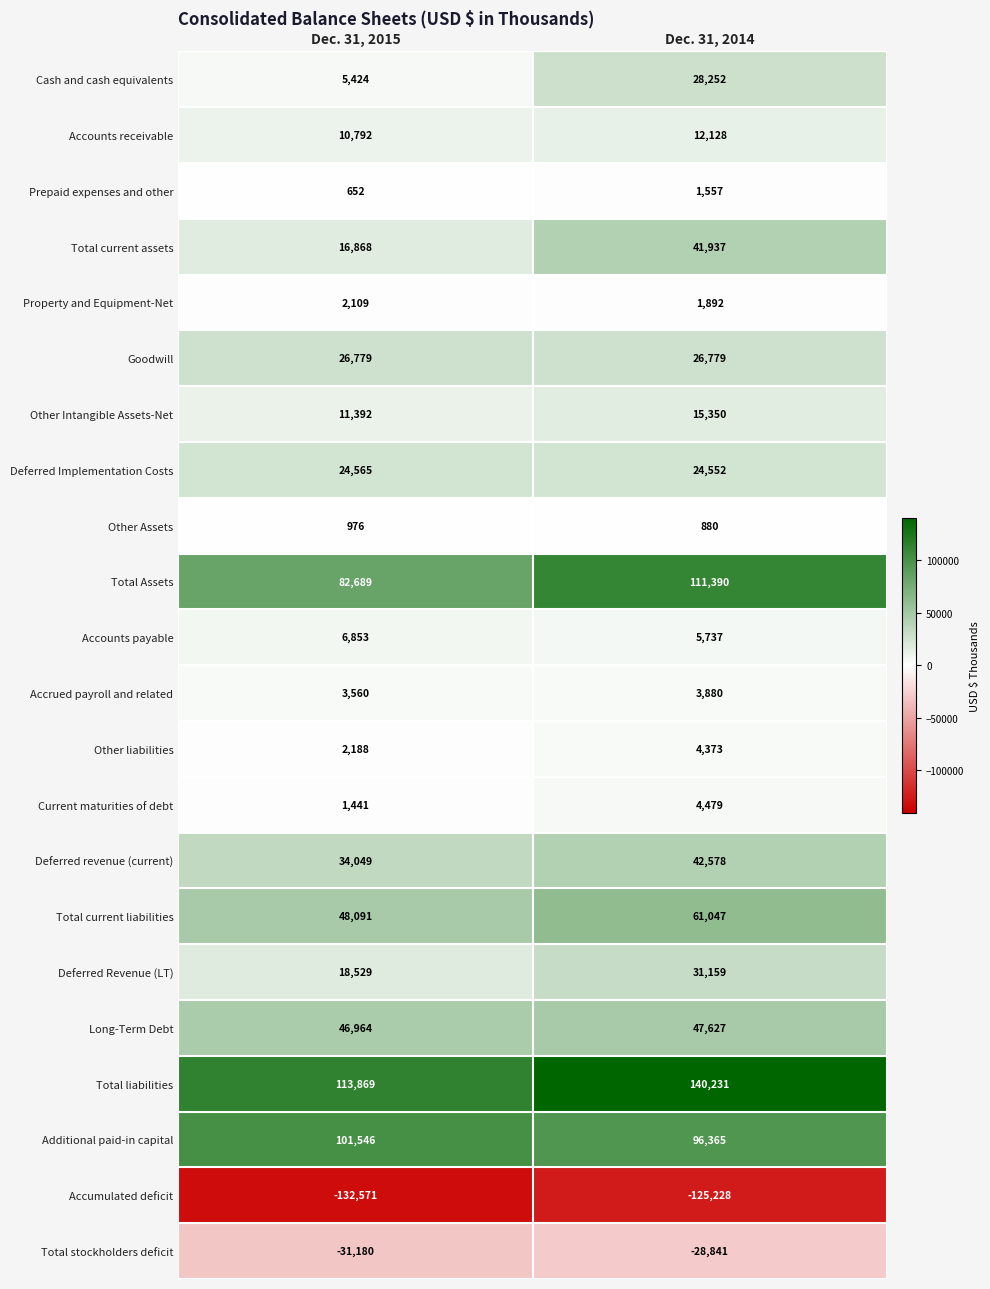

Which series changed the most between Dec. 31, 2015 and Dec. 31, 2014?

Total Assets